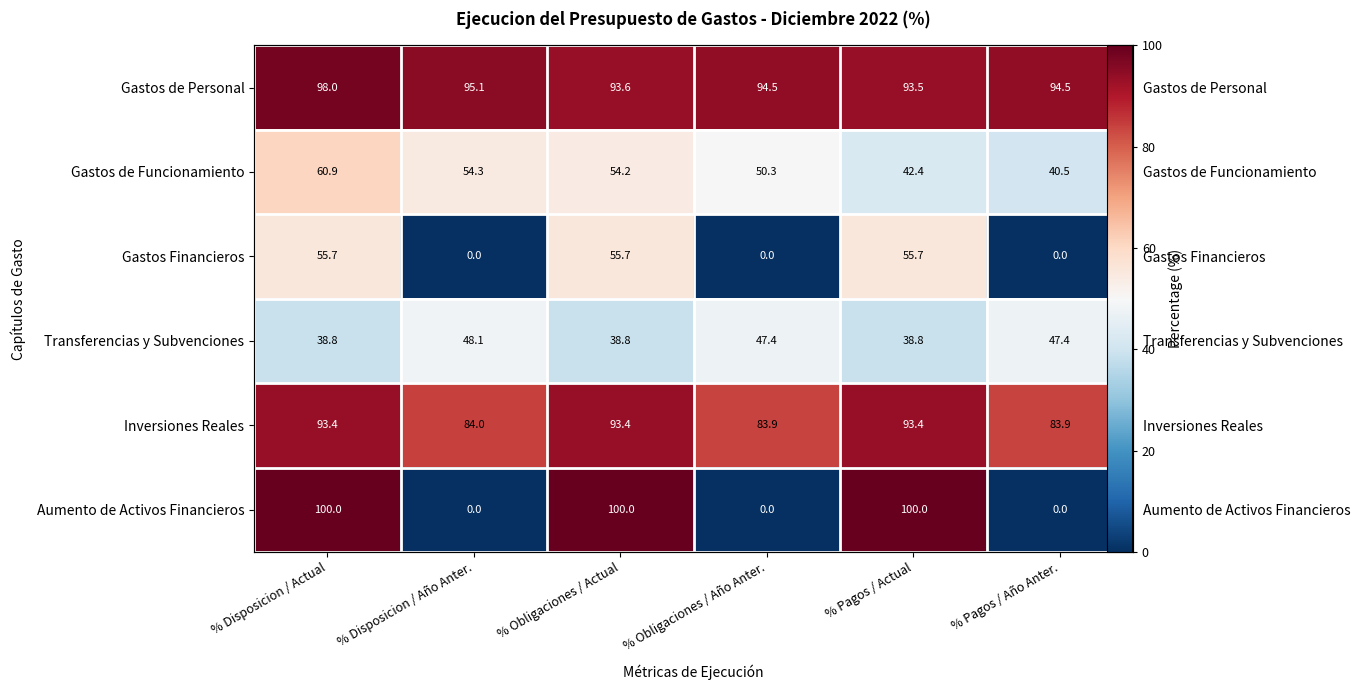

What is the sum of the Gastos Financieros values at % Disposicion / Año Anter. and % Obligaciones / Actual?

55.7